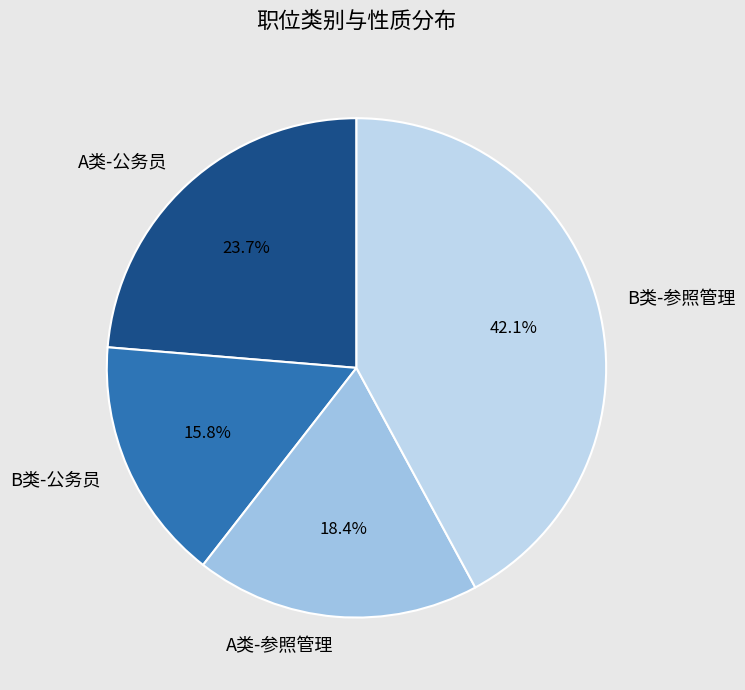

Is there a majority slice in this chart?

No